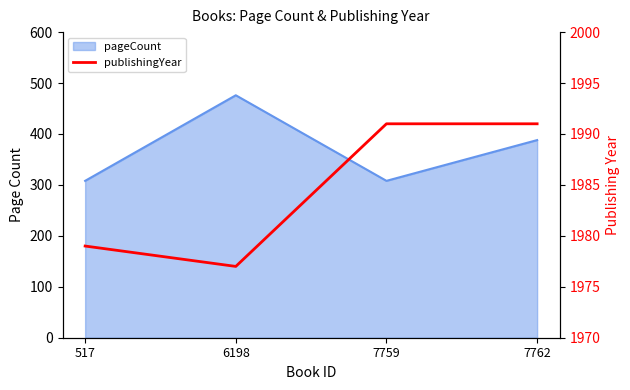

Which label corresponds to the smallest value in the chart?

6198